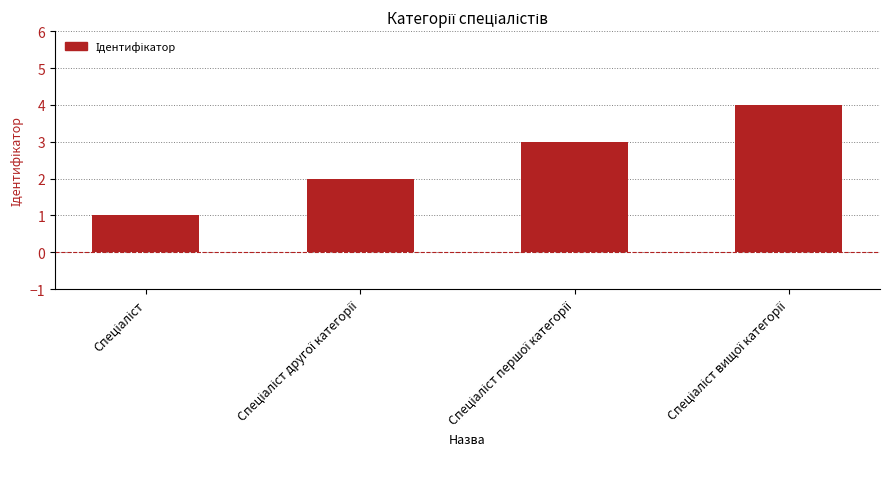

Does the chart contain stacked bars?

No